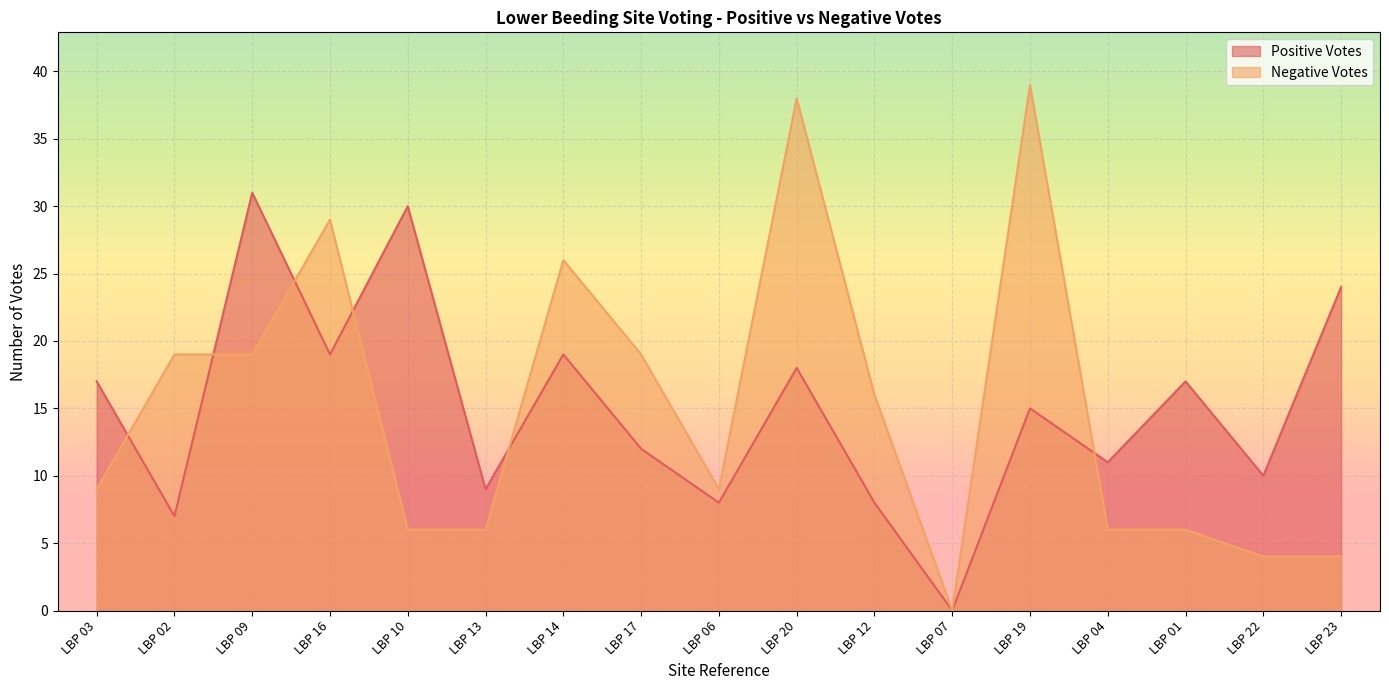

What are all the series names shown in the legend?

Positive Votes, Negative Votes